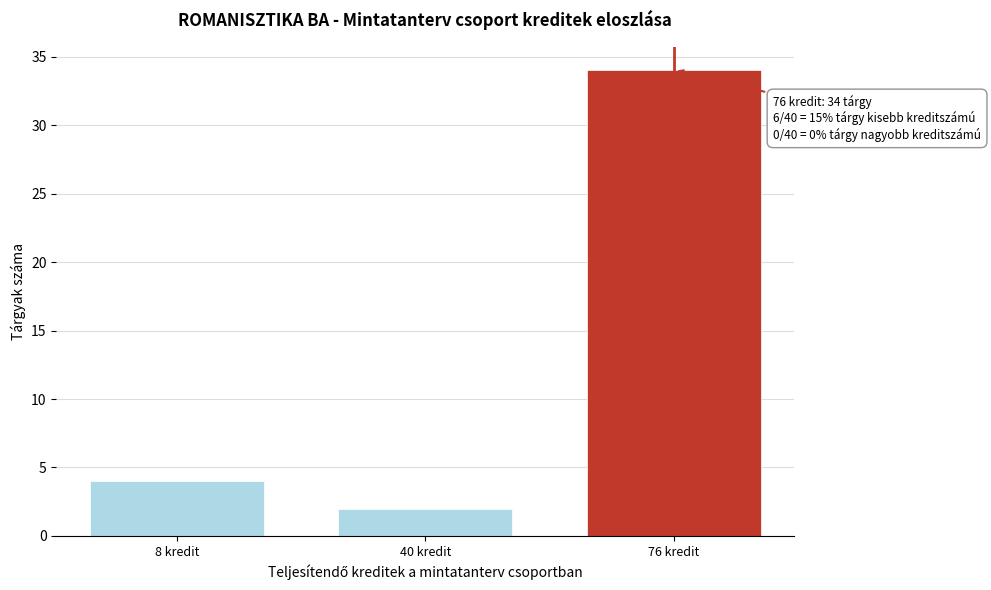

Reading right to left, list all the values displayed in this chart.

34	2	4